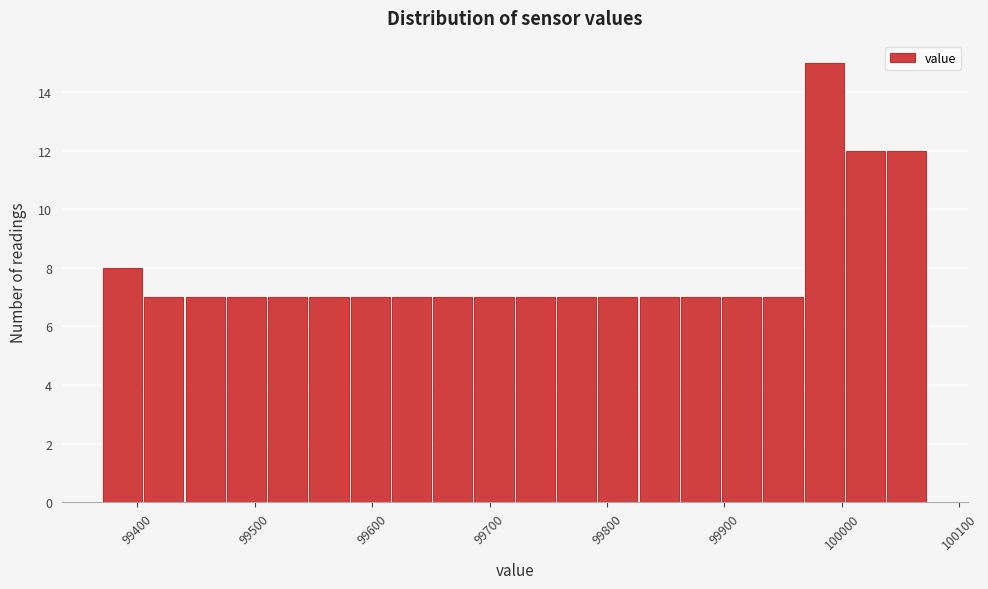

Read against the x-axis, roughly where is the centre of the tallest bar?

99980